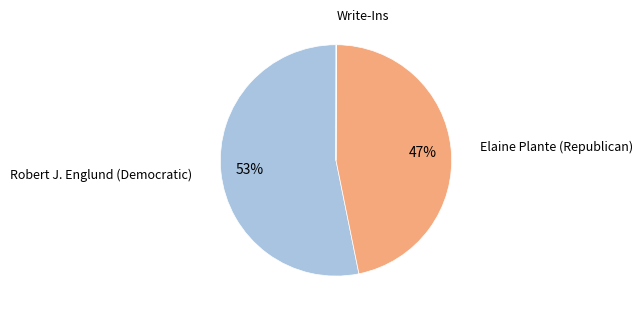

Which slice represents more than half of the pie?

Robert J. Englund (Democratic)